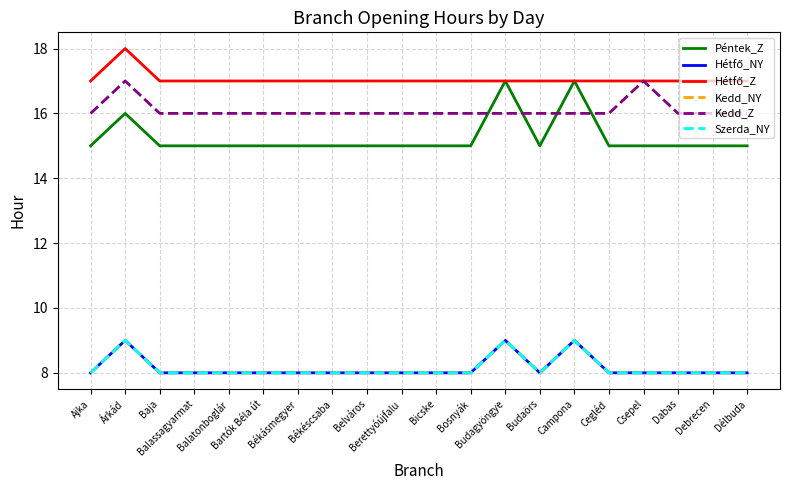

List the series in order of their peak value, lowest first.

Hétfő_NY, Kedd_NY, Szerda_NY, Péntek_Z, Kedd_Z, Hétfő_Z